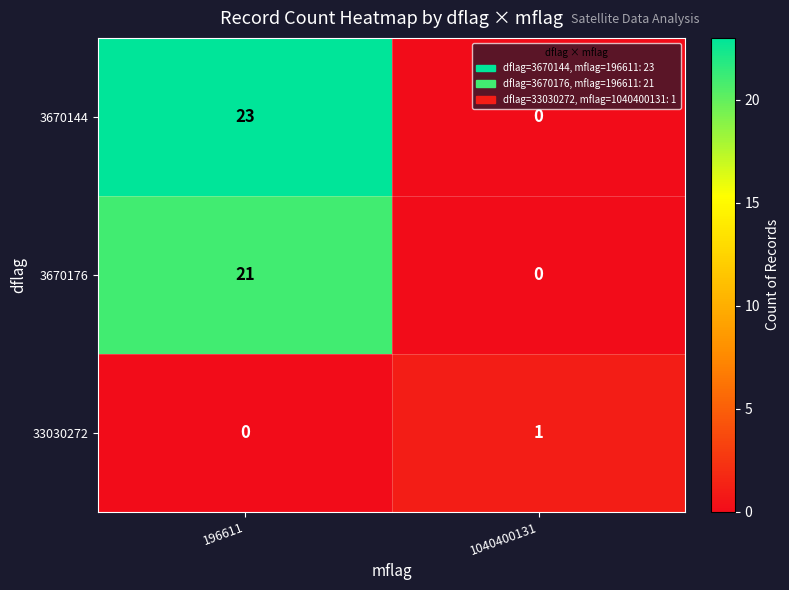

Which series has the largest range (max minus min)?

3670144